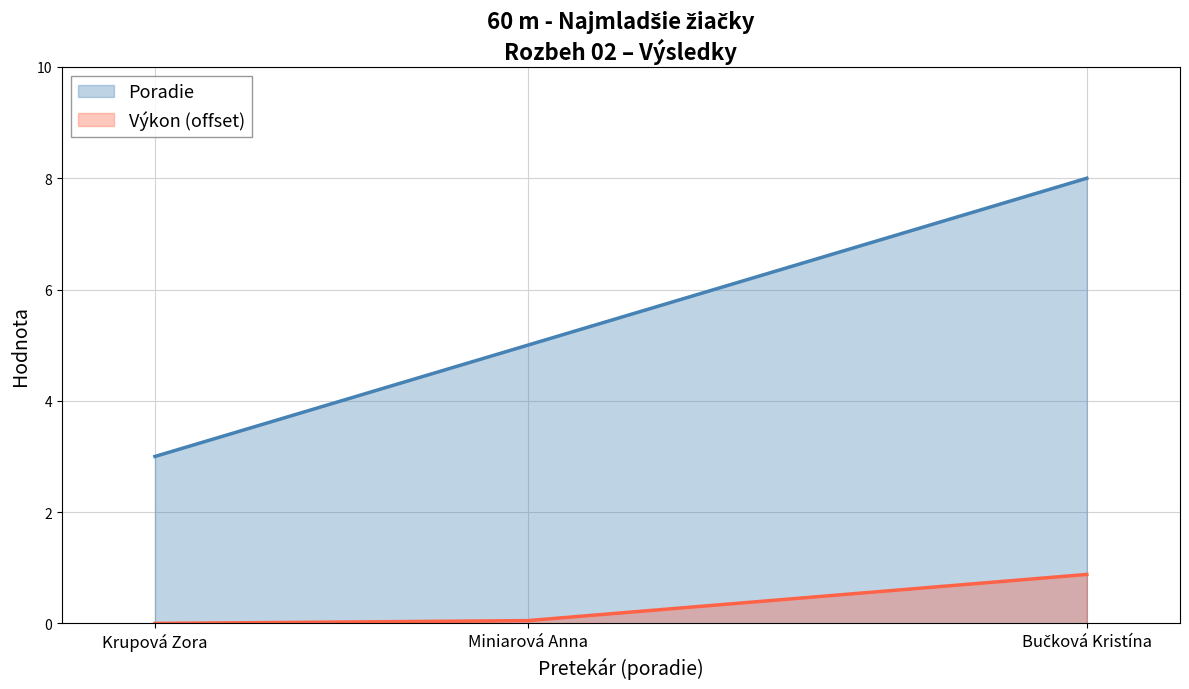

At how many categories does at least one series exceed 2?

3